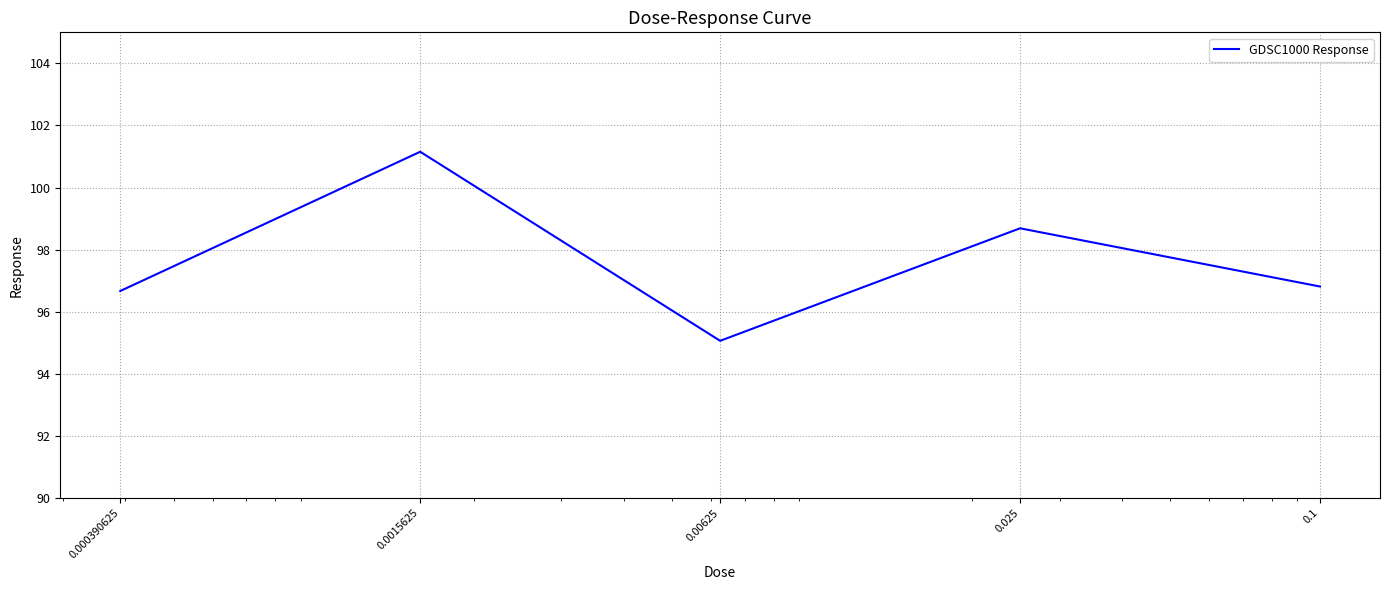

How many interior local peaks (higher than both neighbors) does the data have?

2